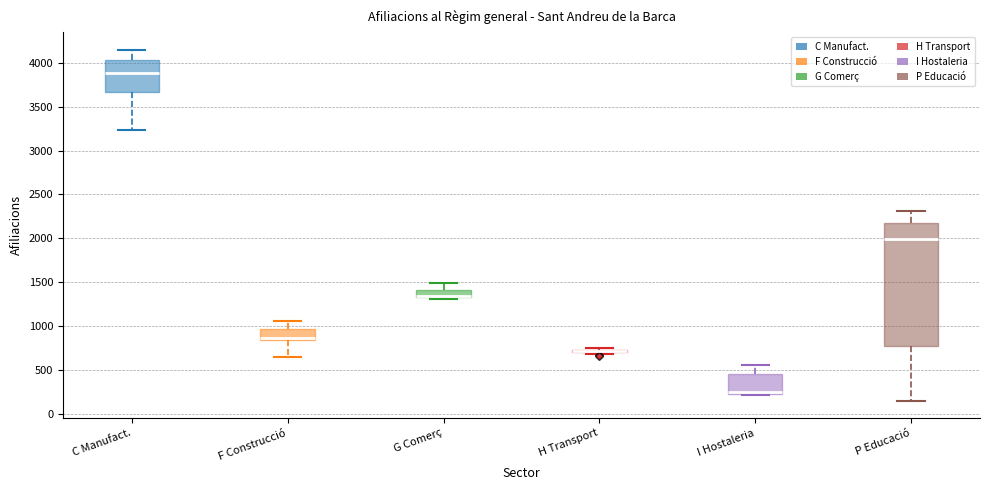

Where is the upper edge of the box for G Comerç on the y-axis? The values are not printed on the chart, so give them approximately, as read against the axis.

1400